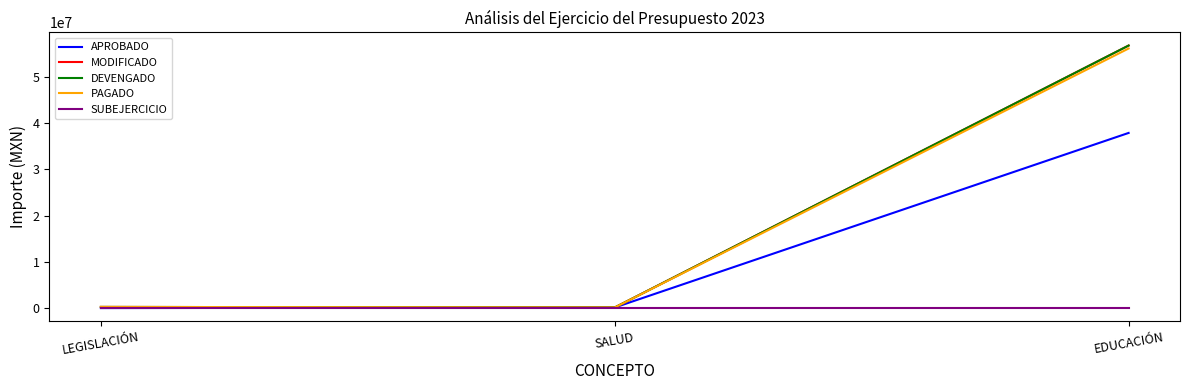

What is the sum of the PAGADO values at SALUD and LEGISLACIÓN?

445984.8